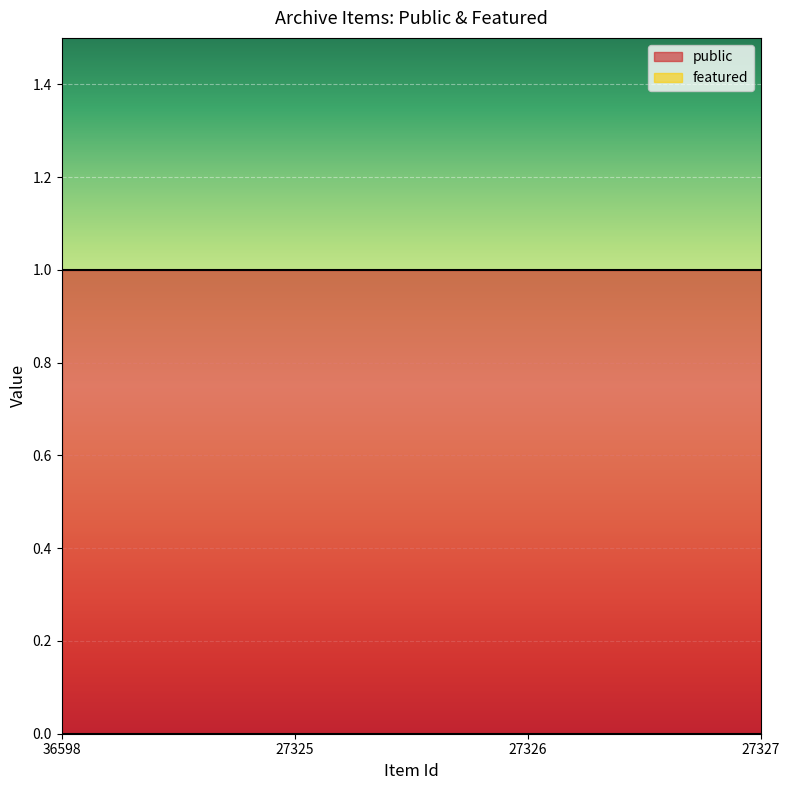

Reading right to left, transcribe all the data shown in this chart.

public: 1	1	1	1
featured: 0	0	0	0